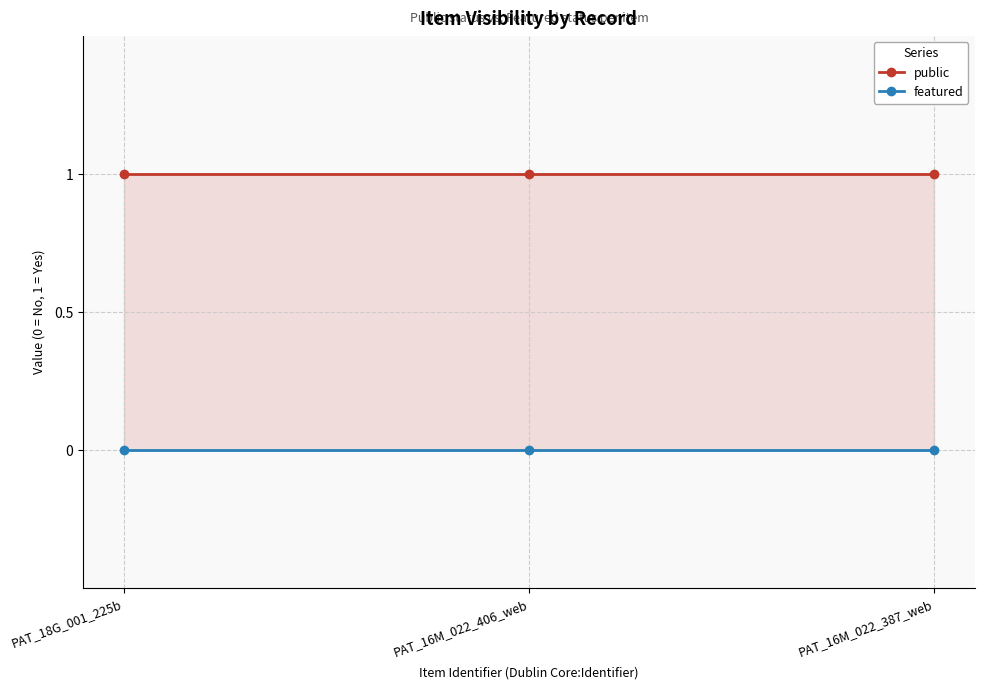

What are all the series names shown in the legend?

public, featured